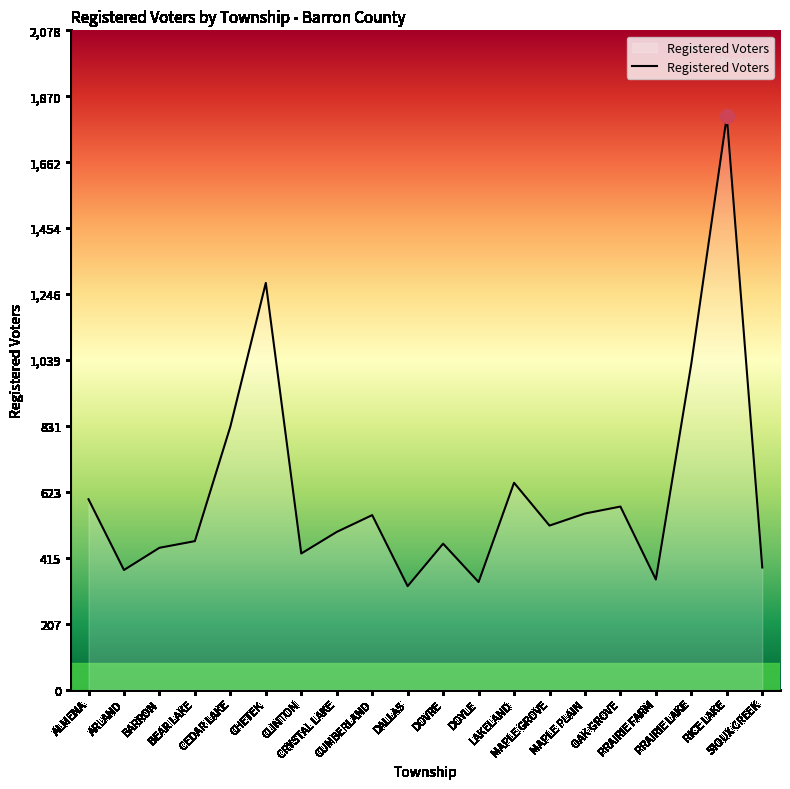

What is the sum of the values at MAPLE PLAIN and ALMENA?

1155